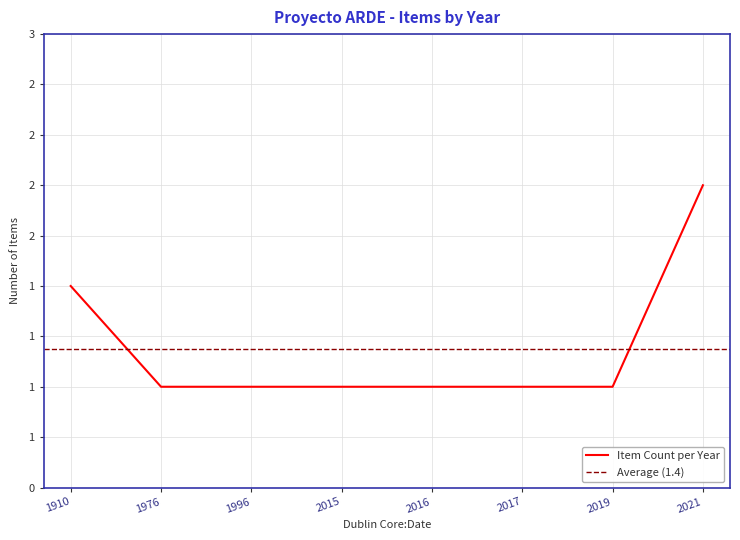

What is the ratio of the value at 2015 to the value at 1976?

1.0